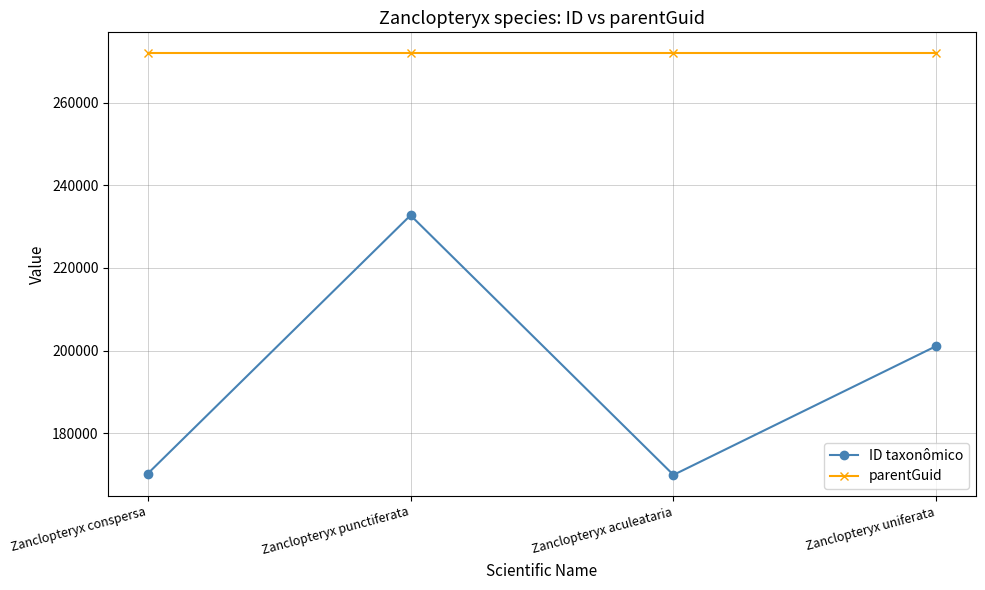

What is the sum of the parentGuid values at Zanclopteryx uniferata and Zanclopteryx conspersa?

543936